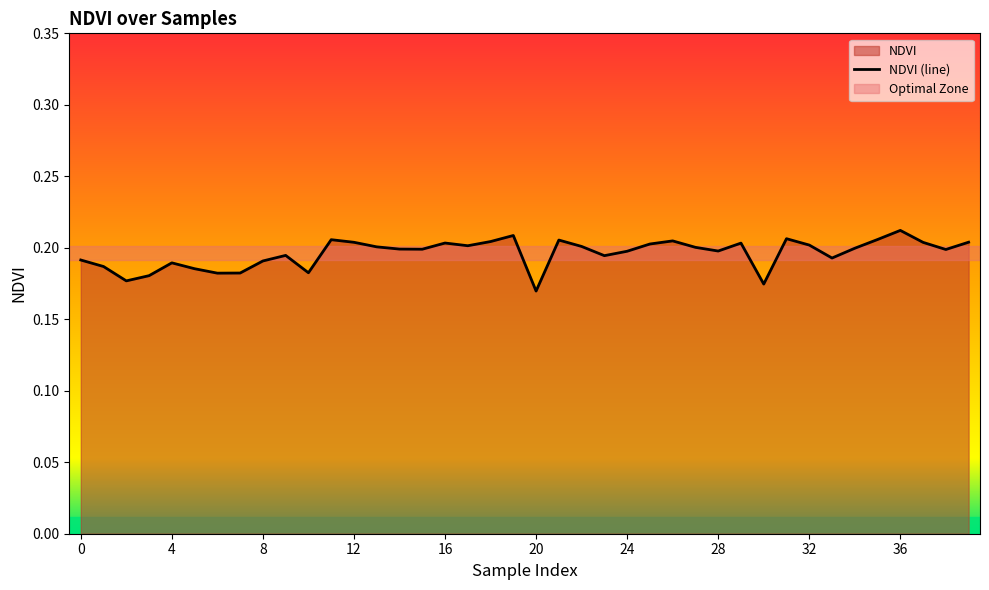

List the labels in order of value, smallest first.

20, 30, 2, 3, 6, 7, 10, 5, 1, 4, 8, 0, 33, 23, 9, 24, 28, 38, 15, 14, 34, 27, 13, 22, 17, 32, 25, 29, 16, 37, 12, 39, 18, 26, 21, 11, 35, 31, 19, 36